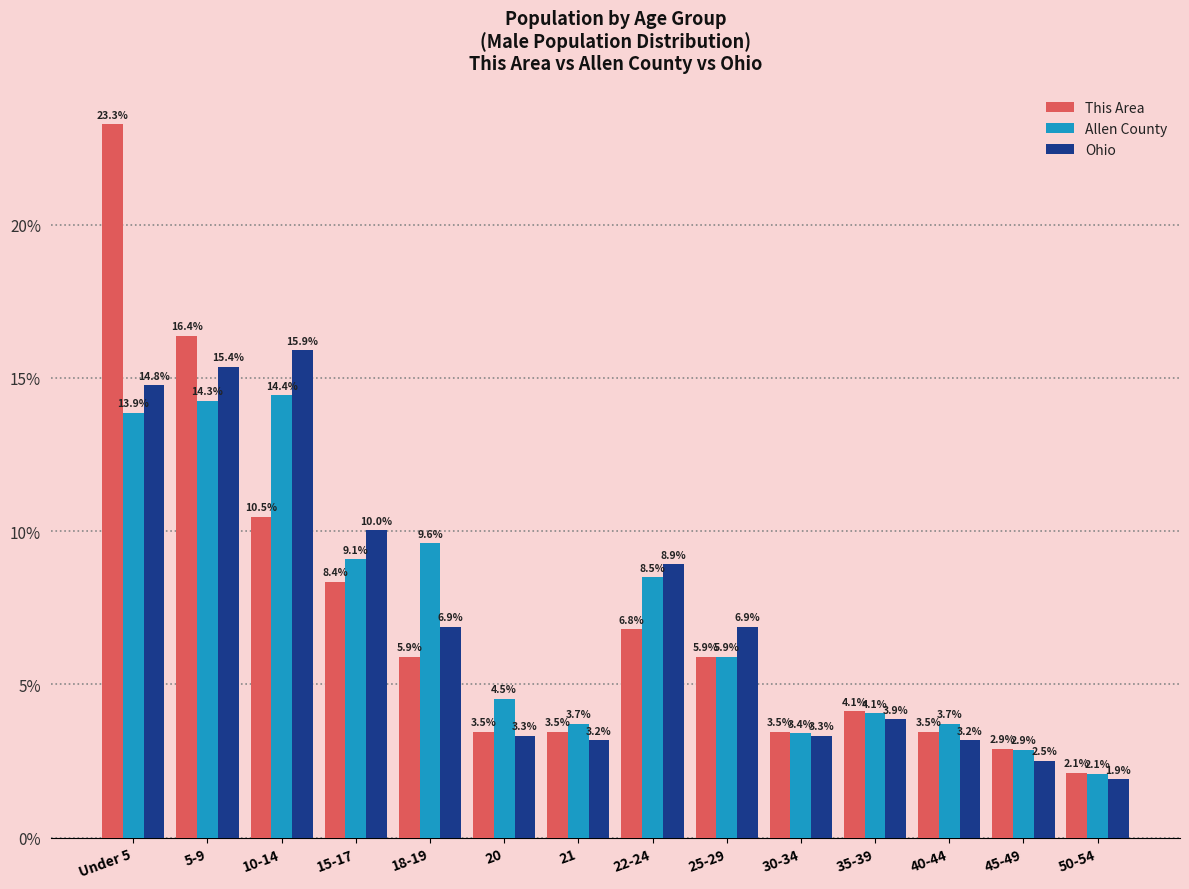

Reading left to right, list all the values displayed in this chart.

This Area: 23.3	16.4	10.5	8.4	5.9	3.5	3.5	6.8	5.9	3.5	4.1	3.5	2.9	2.1
Allen County: 13.9	14.3	14.4	9.1	9.6	4.5	3.7	8.5	5.9	3.4	4.1	3.7	2.9	2.1
Ohio: 14.8	15.4	15.9	10.0	6.9	3.3	3.2	8.9	6.9	3.3	3.9	3.2	2.5	1.9